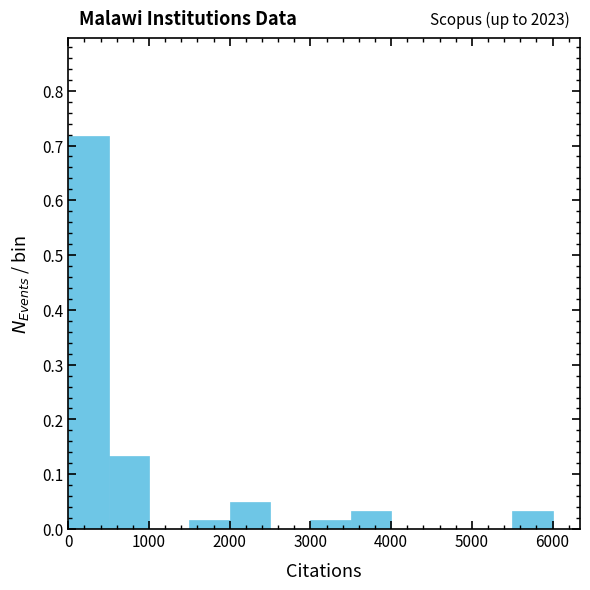

Over which range of the x-axis is the bar tallest?

0 to 500